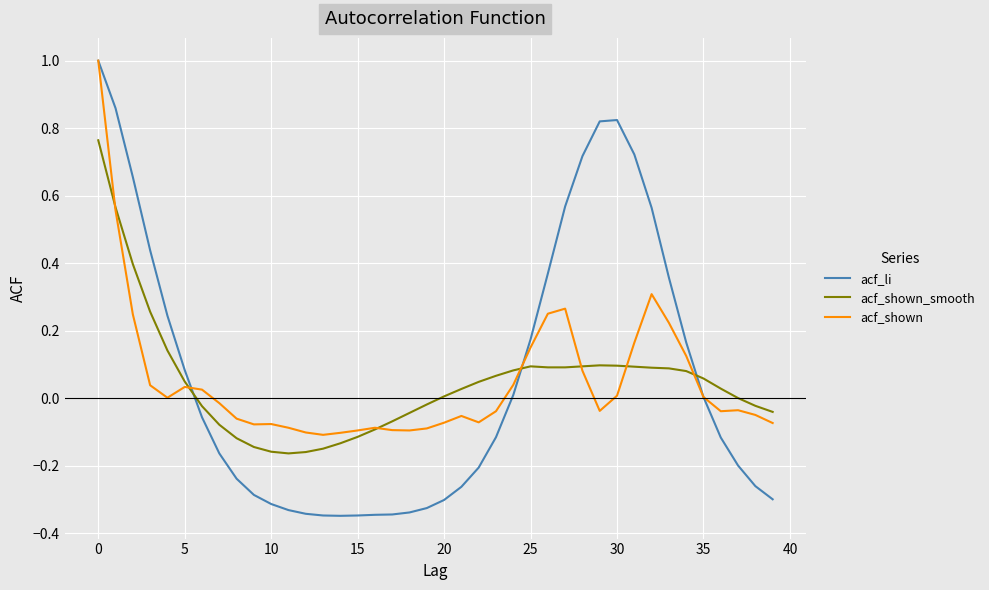

How many times do acf_shown_smooth and acf_li cross each other?

3